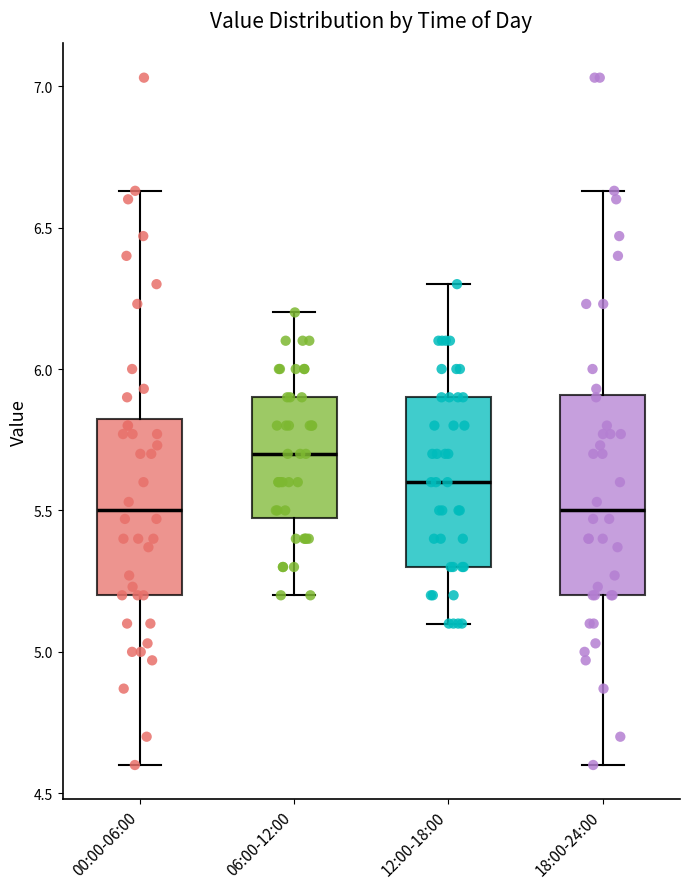

Reading left to right, read every box against the y-axis: the position of its median line, the range the box covers, and the ends of its whiskers. The values are not printed on the chart, so give them approximately, as read against the axis.

00:00-06:00: median 5.50, box 5.20 to 5.85, whiskers 4.60 to 6.65
06:00-12:00: median 5.70, box 5.50 to 5.90, whiskers 5.20 to 6.20
12:00-18:00: median 5.60, box 5.30 to 5.90, whiskers 5.10 to 6.30
18:00-24:00: median 5.50, box 5.20 to 5.90, whiskers 4.60 to 6.65